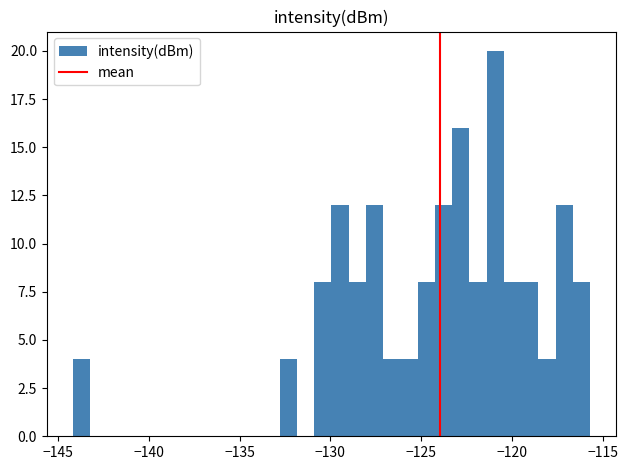

Read against the x-axis, roughly where is the centre of the tallest bar?

-121.0